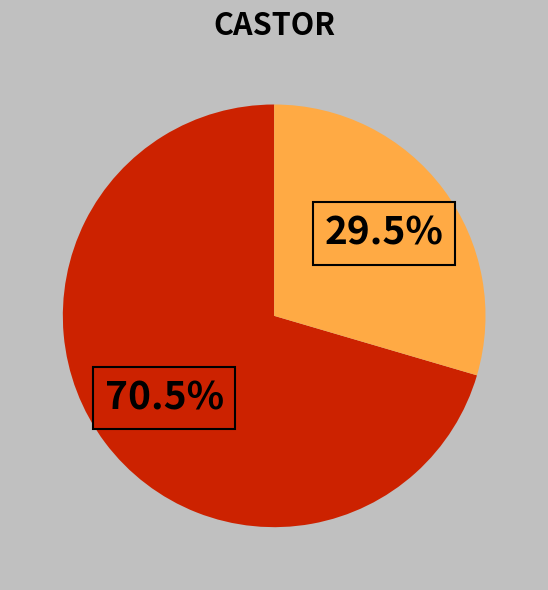

Is there any slice that represents more than half of the pie?

Yes